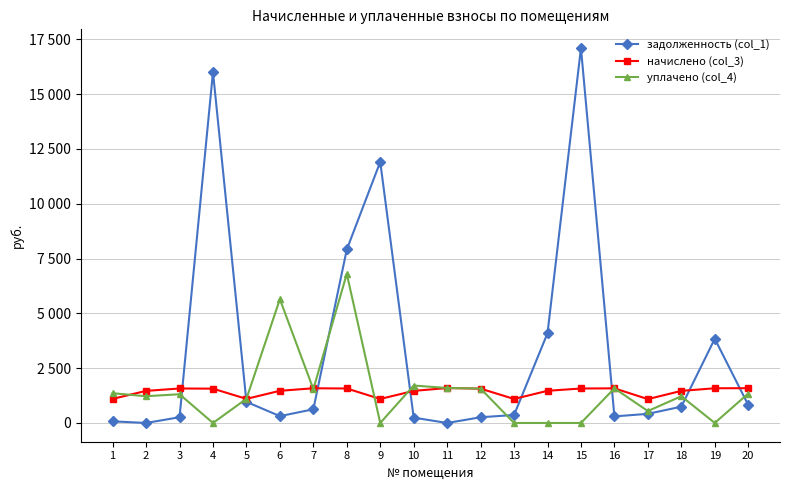

What are all the series names shown in the legend?

задолженность (col_1), начислено (col_3), уплачено (col_4)